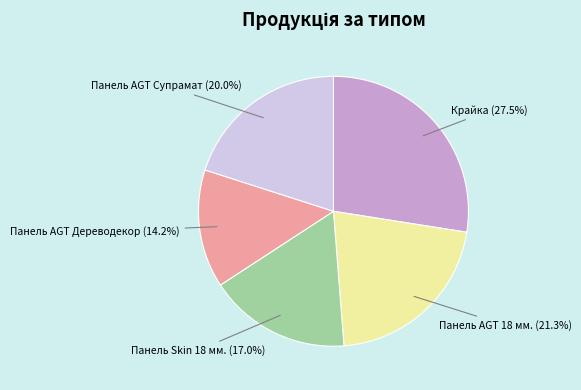

Which category has the smallest portion of the pie?

Панель AGT Дереводекор